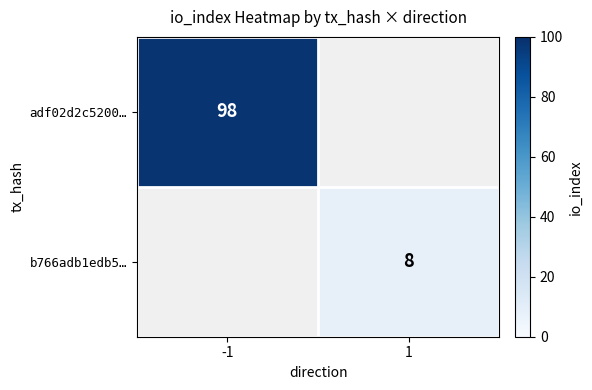

The value of b766adb1edb5… at 1 is 8. True or false?

True